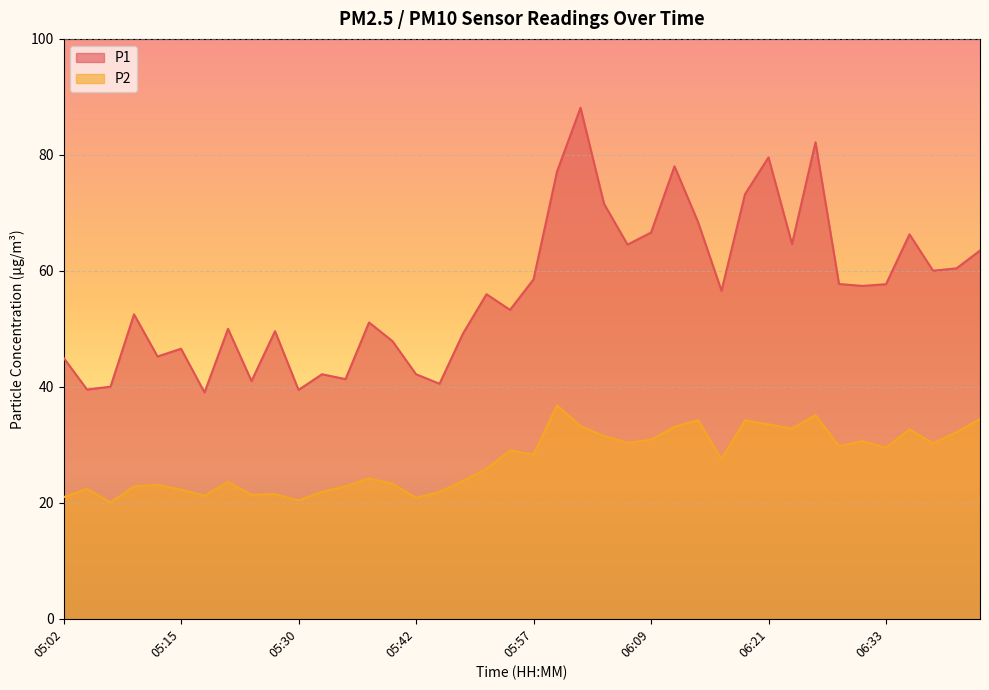

What is the label of the 11th point from the left?

05:30